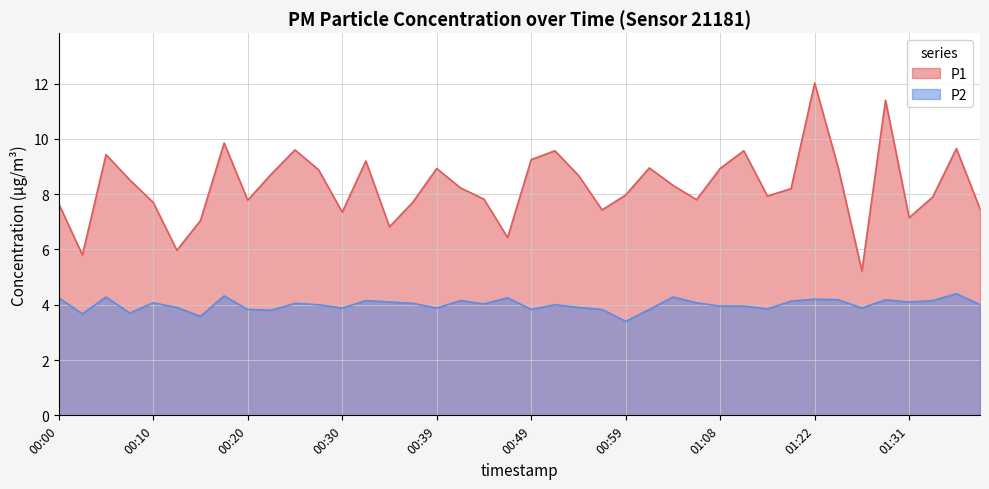

What is the label of the 38th point from the left?

01:34